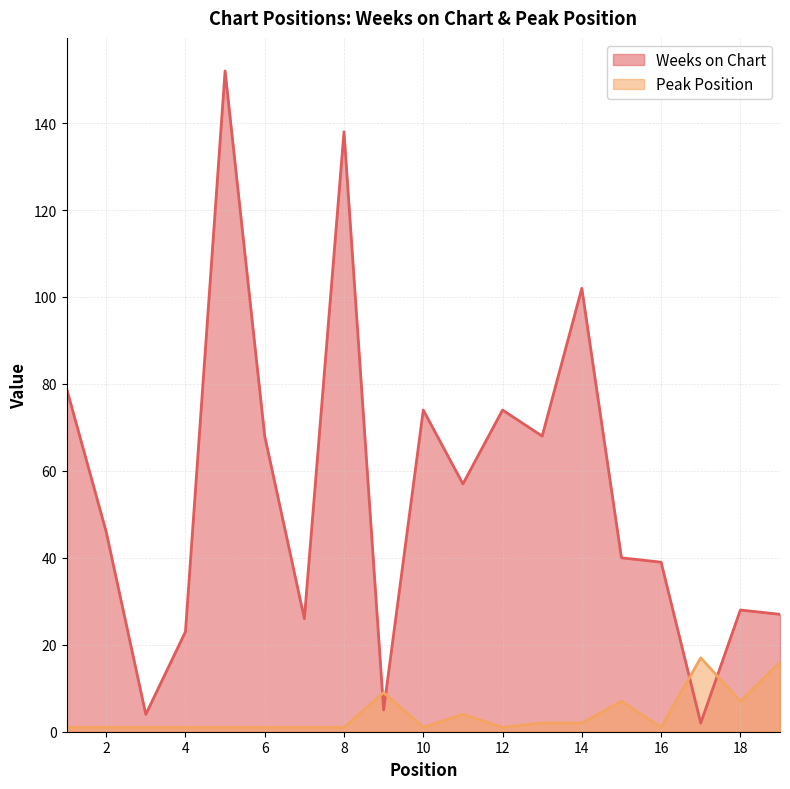

In Weeks on Chart, how many points are lower than both neighbors (excluding endpoints)?

6